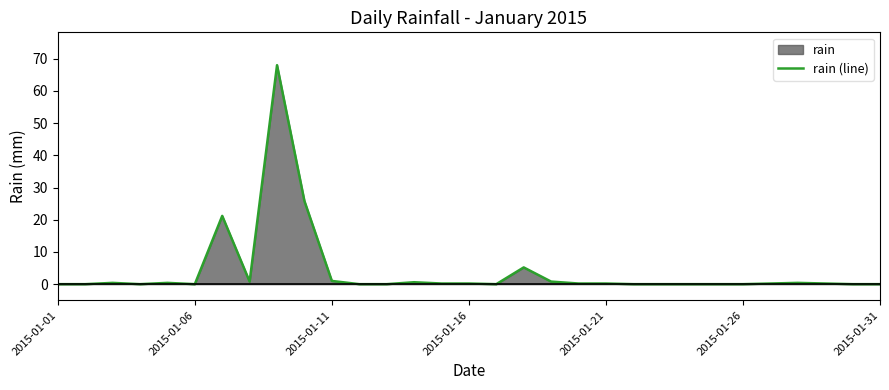

True or false: the data shows 21.2 at 2015-01-31.

False